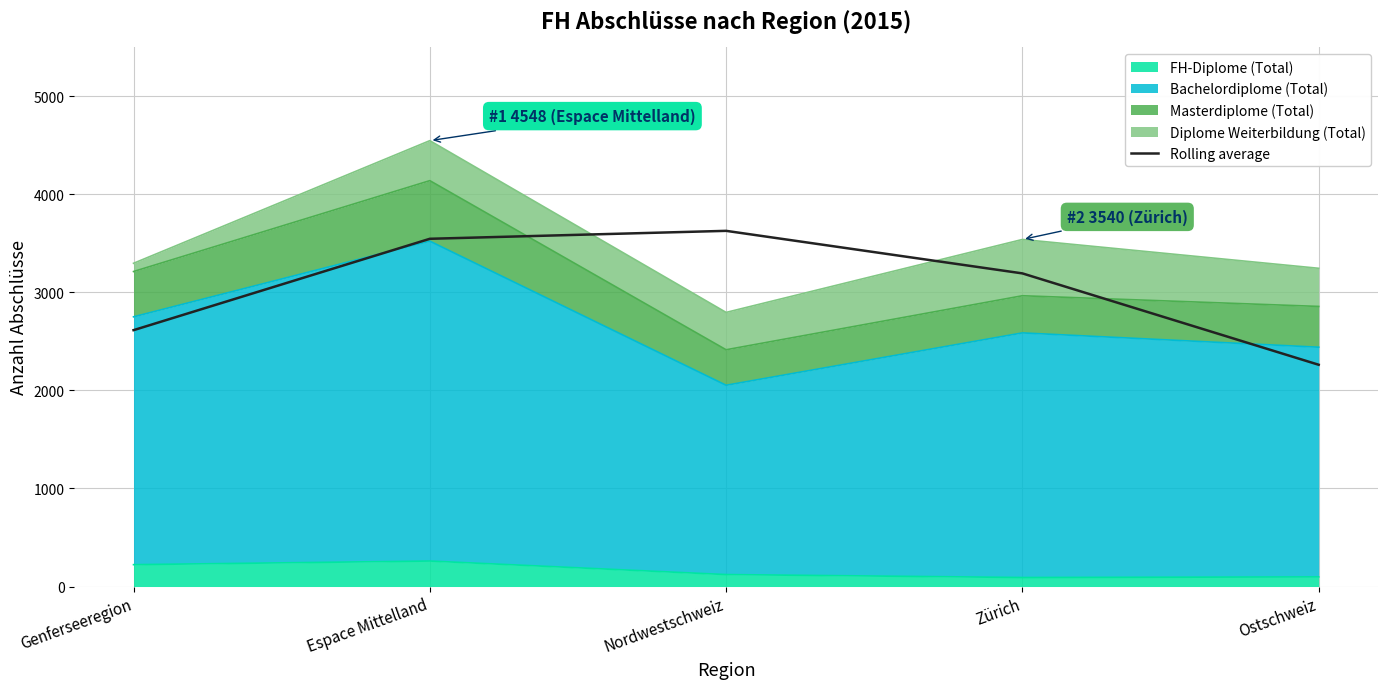

Rank the categories by value from highest to lowest.

Nordwestschweiz, Espace Mittelland, Zürich, Genferseeregion, Ostschweiz